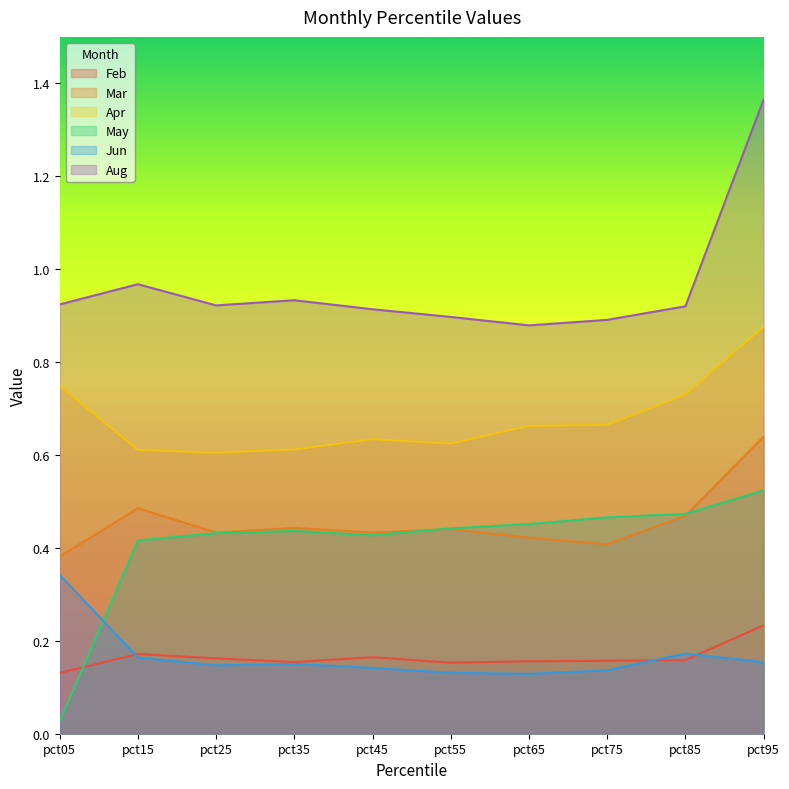

What is the difference between the maximum and minimum values in the May series?

0.5